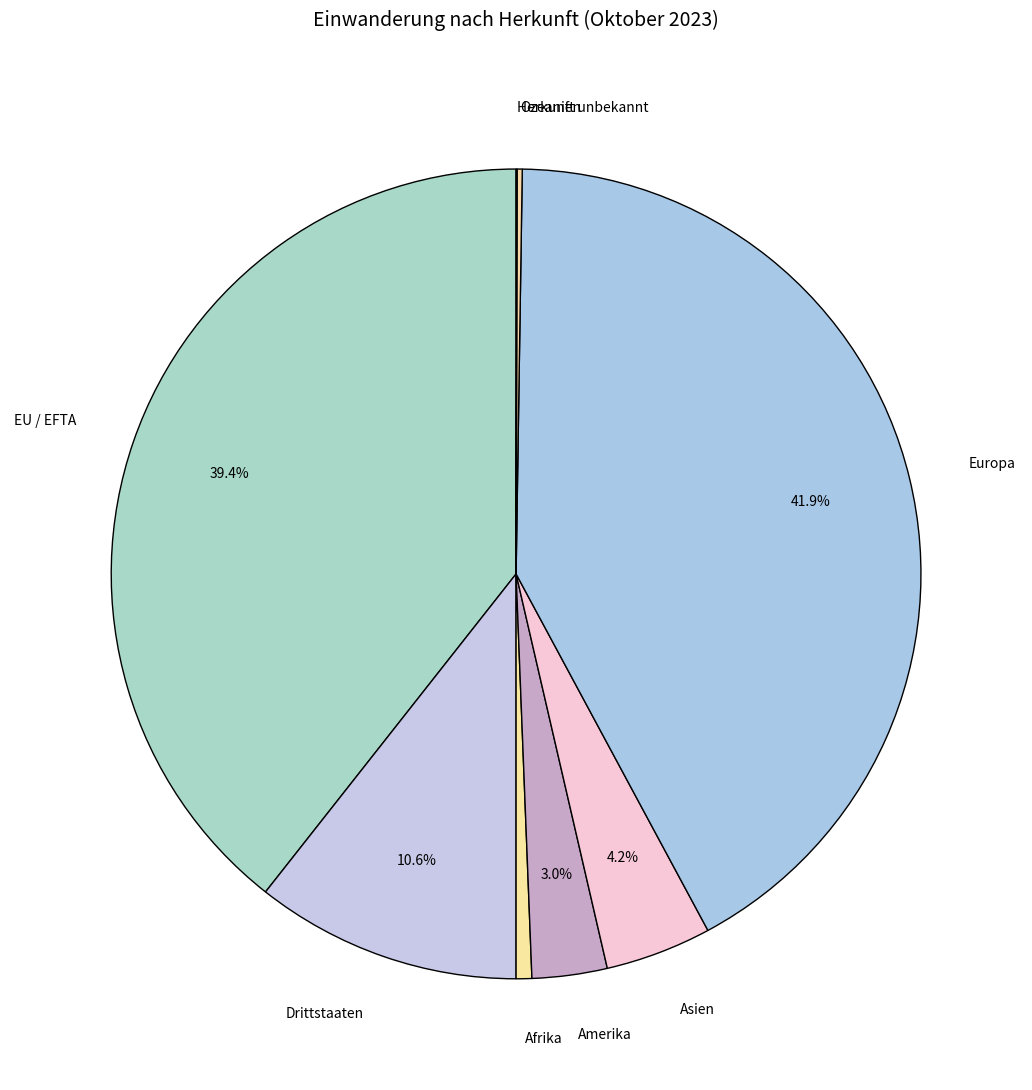

The Amerika slice represents 14% of the pie. True or false?

False